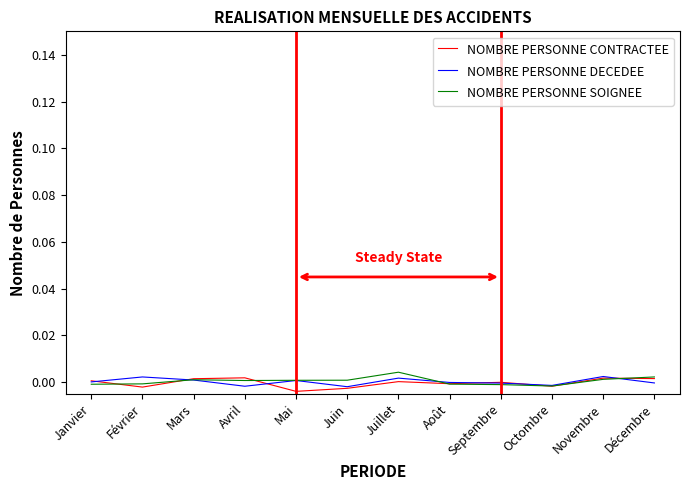

Does the chart display data point markers on the line(s)?

No